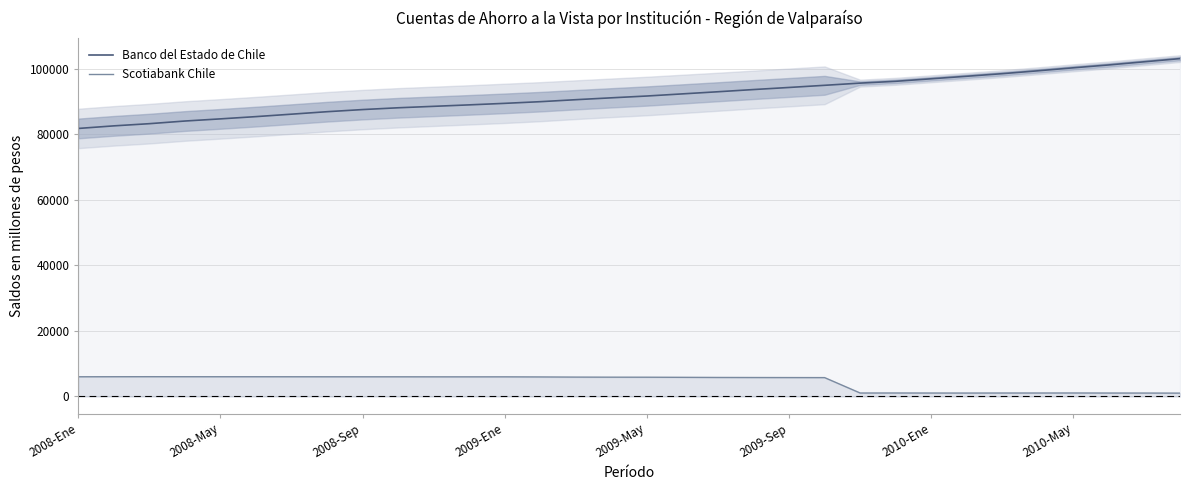

True or false: Scotiabank Chile and Banco del Estado de Chile cross at least once.

False